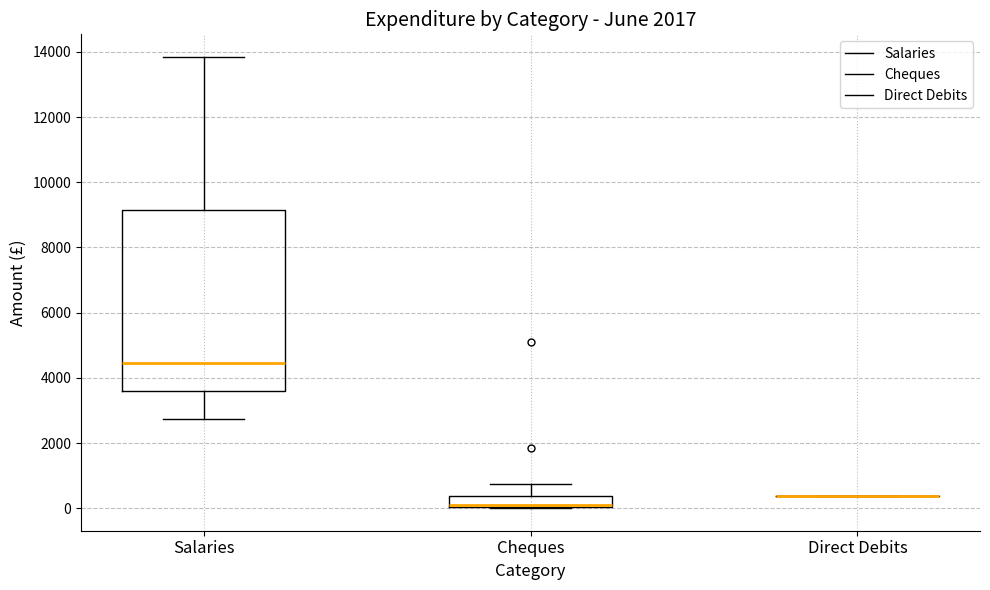

Reading left to right, read every box against the y-axis: the position of its median line, the range the box covers, and the ends of its whiskers. The values are not printed on the chart, so give them approximately, as read against the axis.

Salaries: median 4400, box 3600 to 9200, whiskers 2800 to 13800
Cheques: median 200, box 0 to 400, whiskers 0 to 800
Direct Debits: box collapsed to a line at 400, whiskers 400 to 400